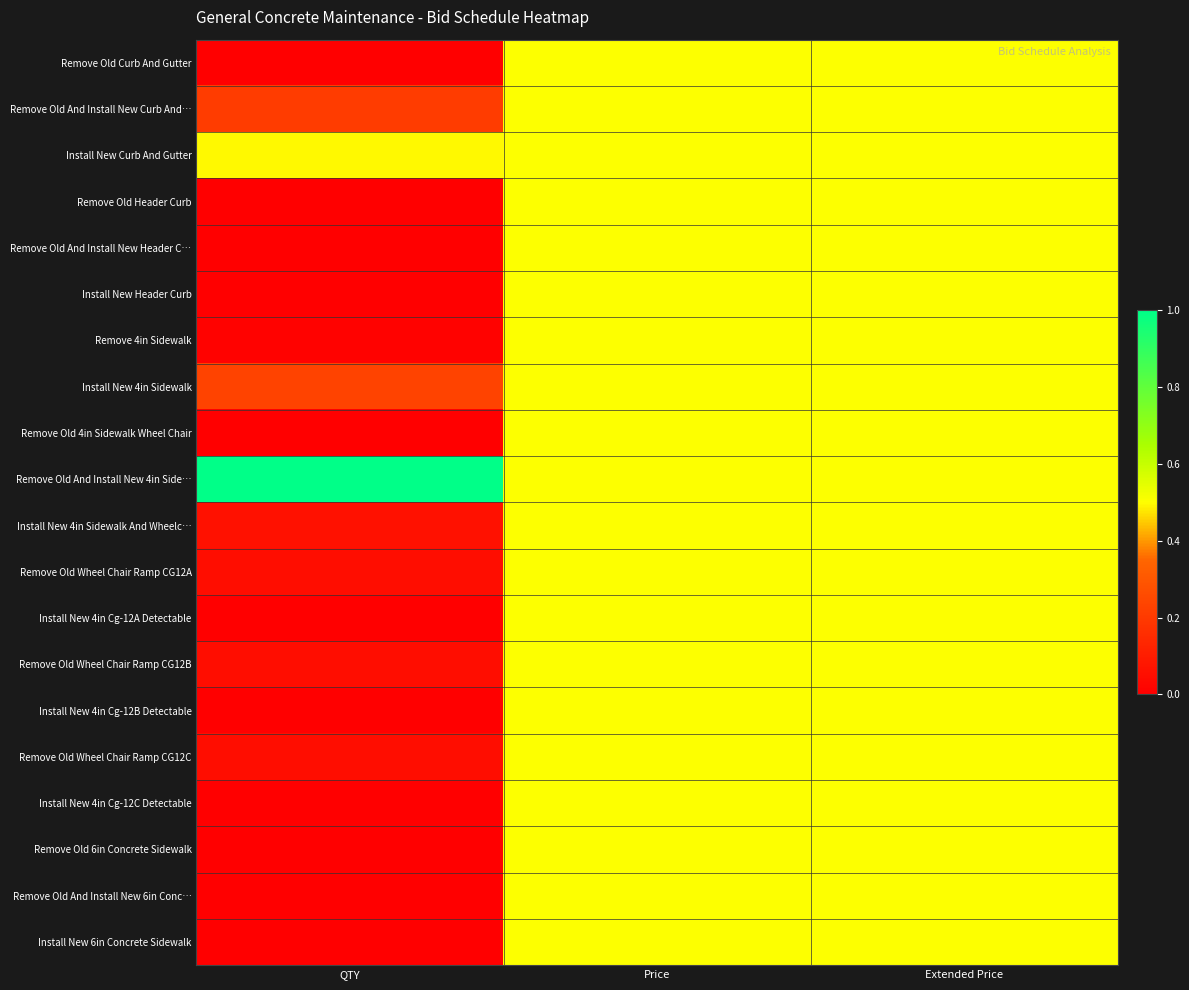

At how many categories does at least one series exceed 0?

3